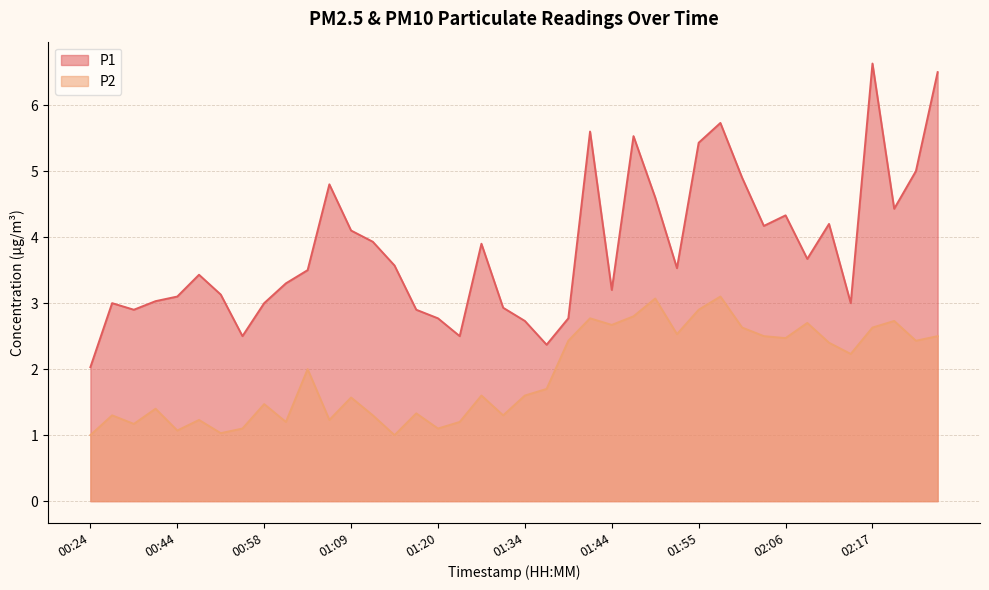

Which series changed the most between 01:14 and 01:50?

P2